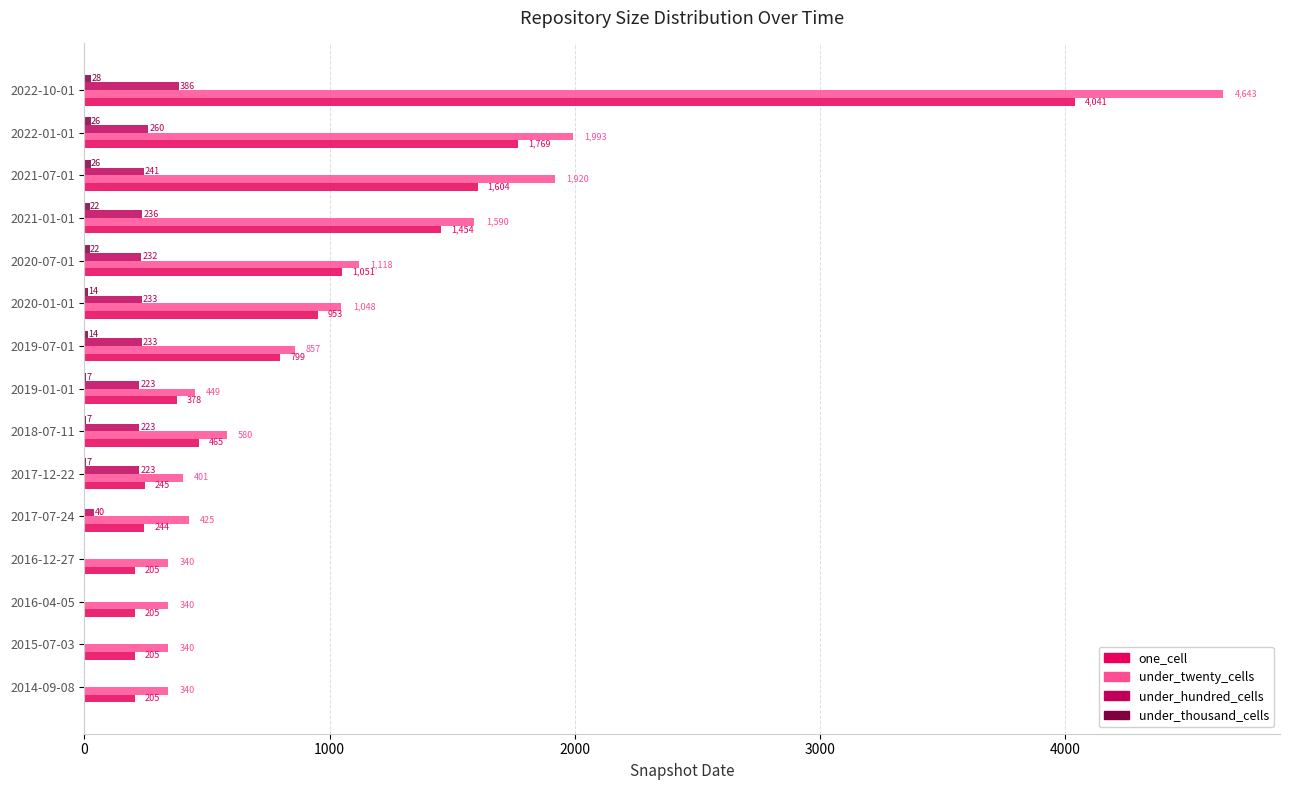

True or false: under_hundred_cells has a value of 0 at 2016-12-27.

True